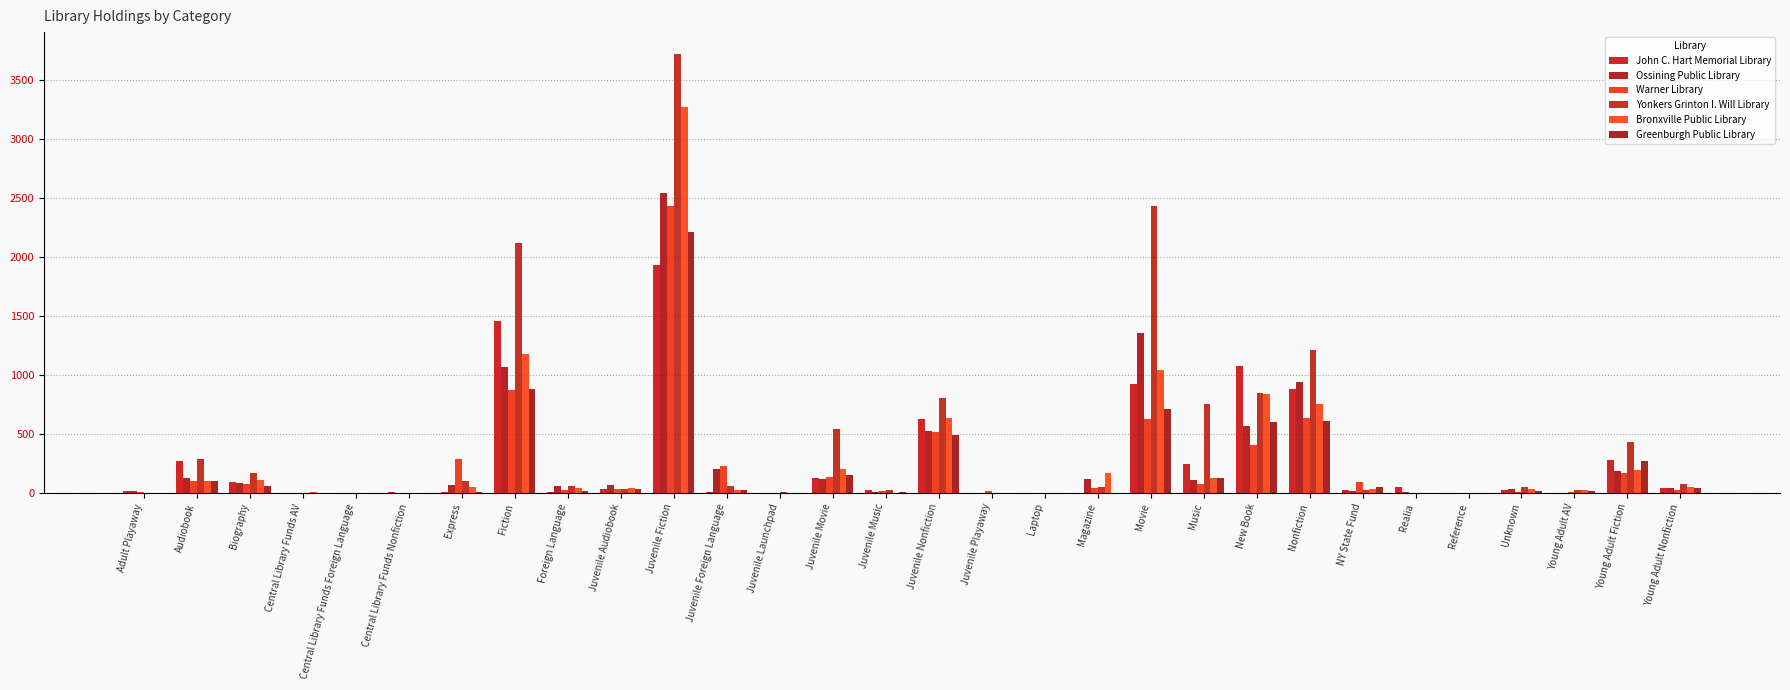

Is it true that Greenburgh Public Library equals 81 at NY State Fund?

False